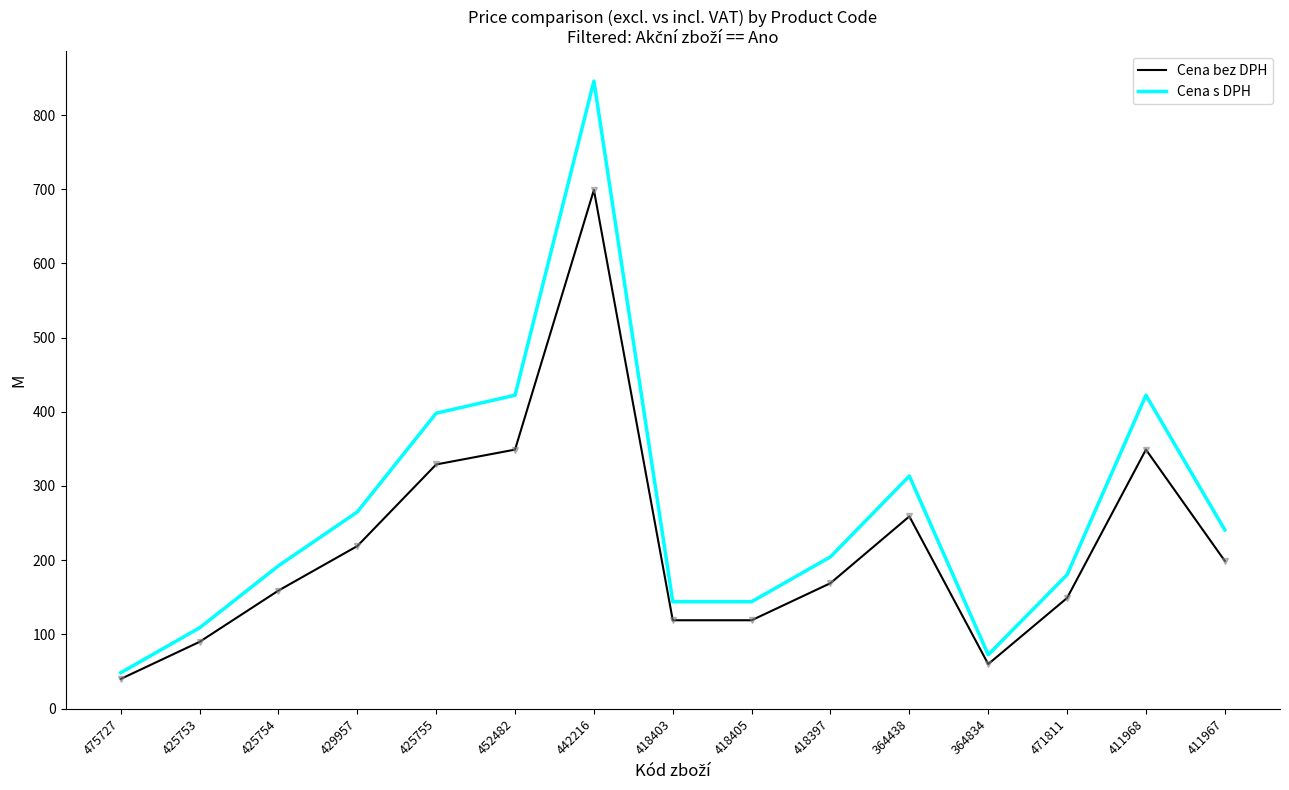

What value does the Cena s DPH series have at 425755?

398.1